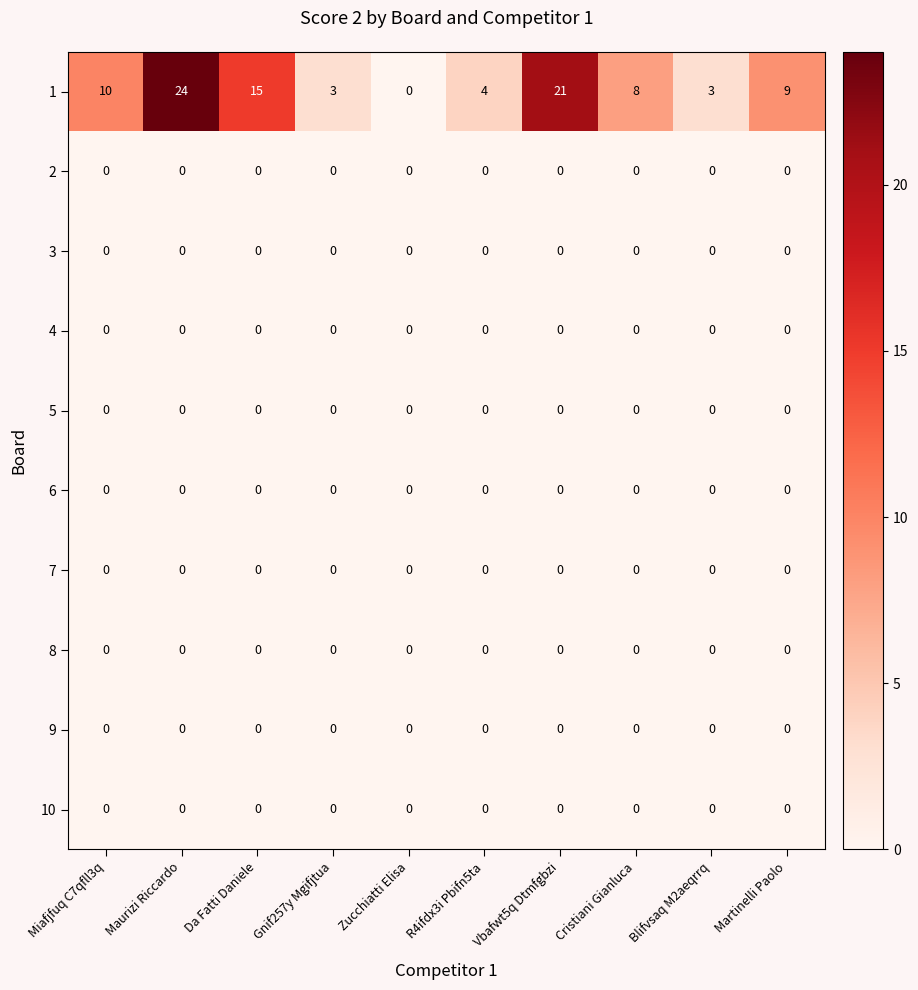

What is the maximum value shown in the chart?

24